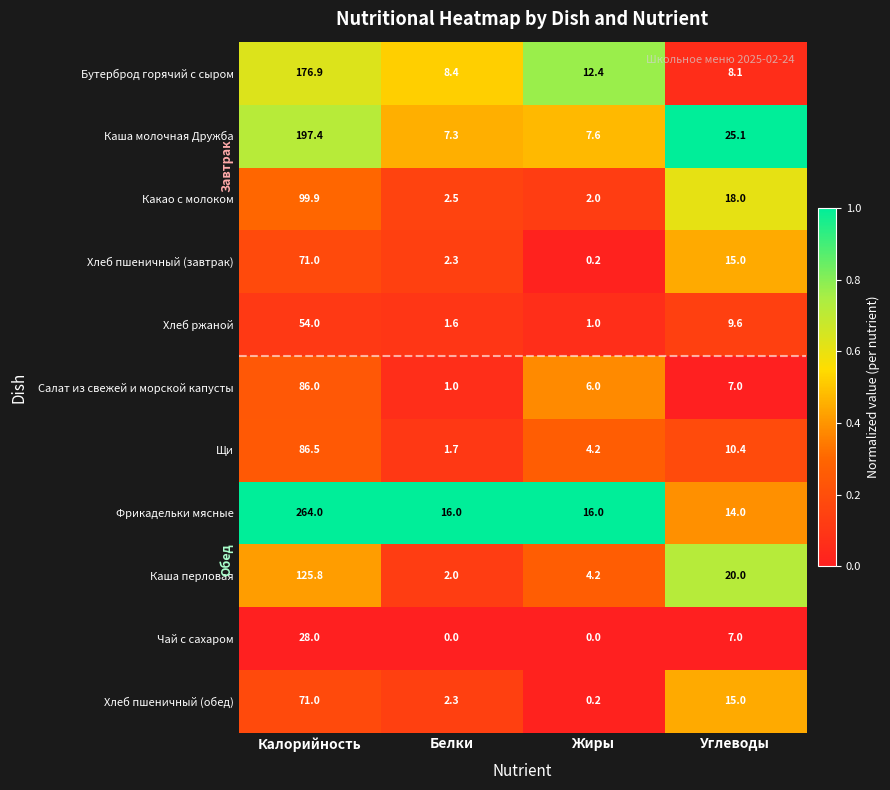

What is the sum of all Какао с молоком values?

122.4